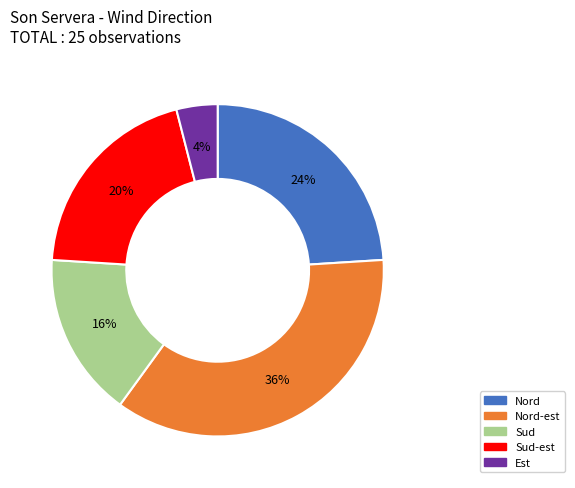

The Est slice represents 4% of the pie. True or false?

True